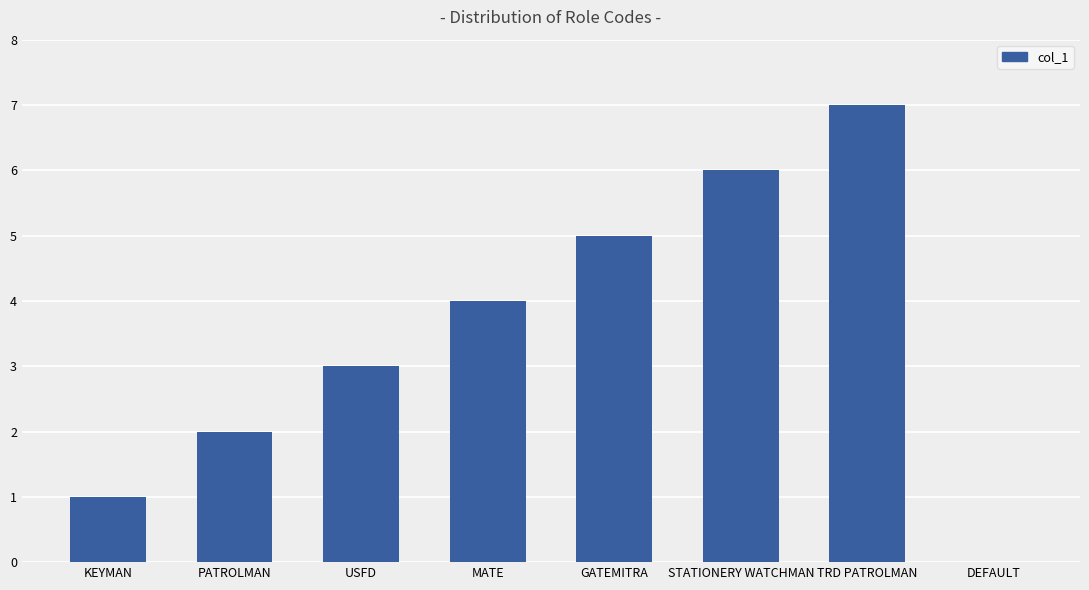

The chart shows a value of 7 at TRD PATROLMAN. True or false?

True